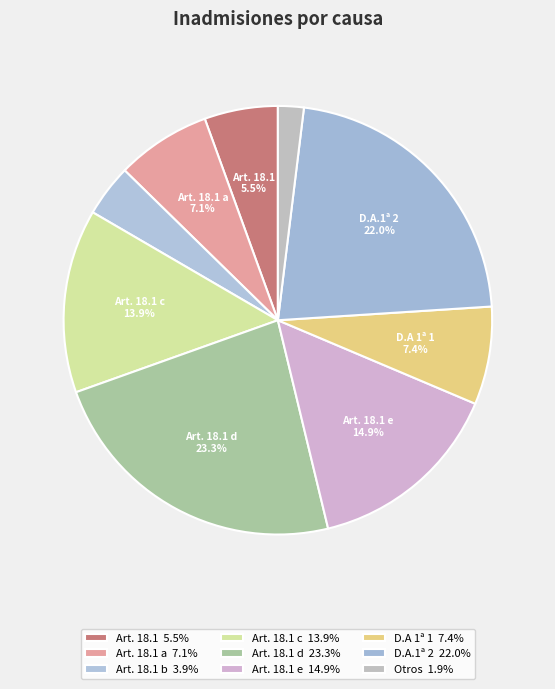

How many segments does this pie chart have?

9